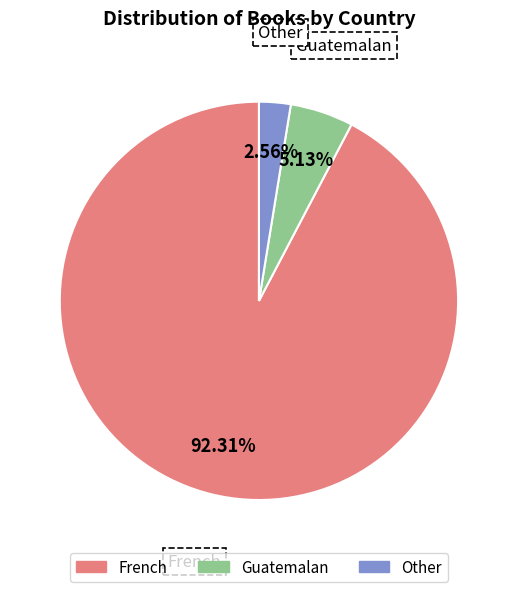

What portion of the pie excludes Other?

97.4%